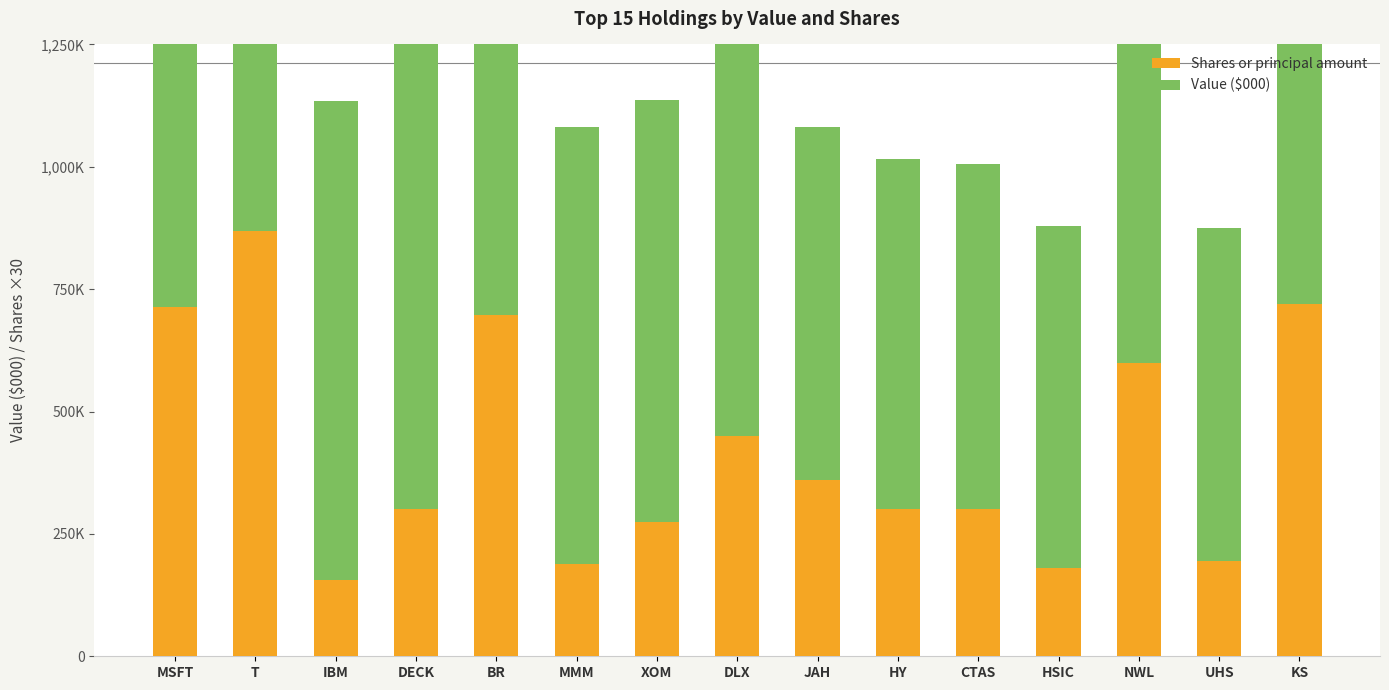

At which category does the chart reach its minimum across all series?

IBM